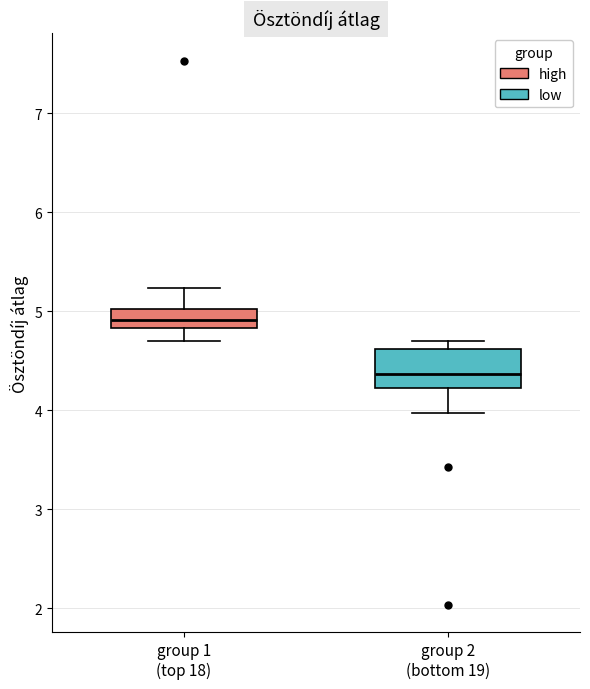

Reading left to right, transcribe this box plot: for each box, give where its median line is, the range the box spans, and where its two whiskers end, as read against the y-axis. The values are not printed on the chart, so give them approximately, as read against the axis.

group 1 (top 18): median 4.9, box 4.8 to 5.0, whiskers 4.7 to 5.2
group 2 (bottom 19): median 4.4, box 4.2 to 4.6, whiskers 4.0 to 4.7